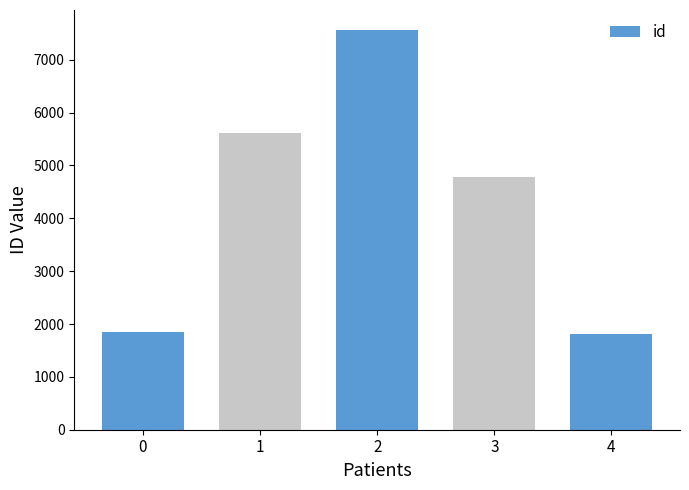

What is the difference between the second highest and minimum values?

3798